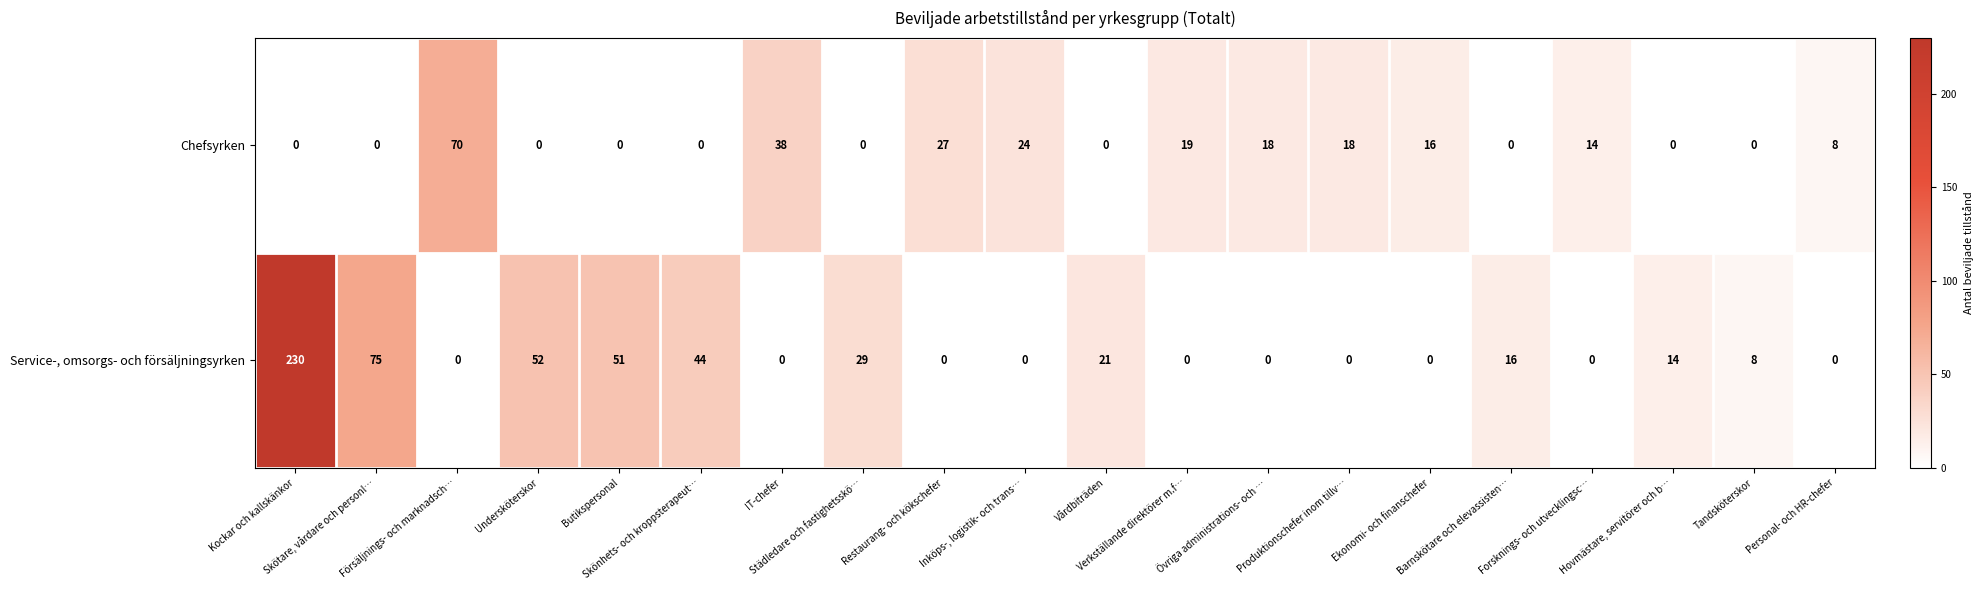

What is the sum of all Service-, omsorgs- och försäljningsyrken values?

540